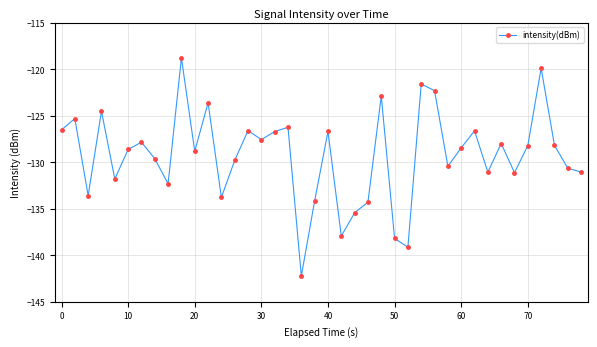

What is the smallest value displayed?

-142.2